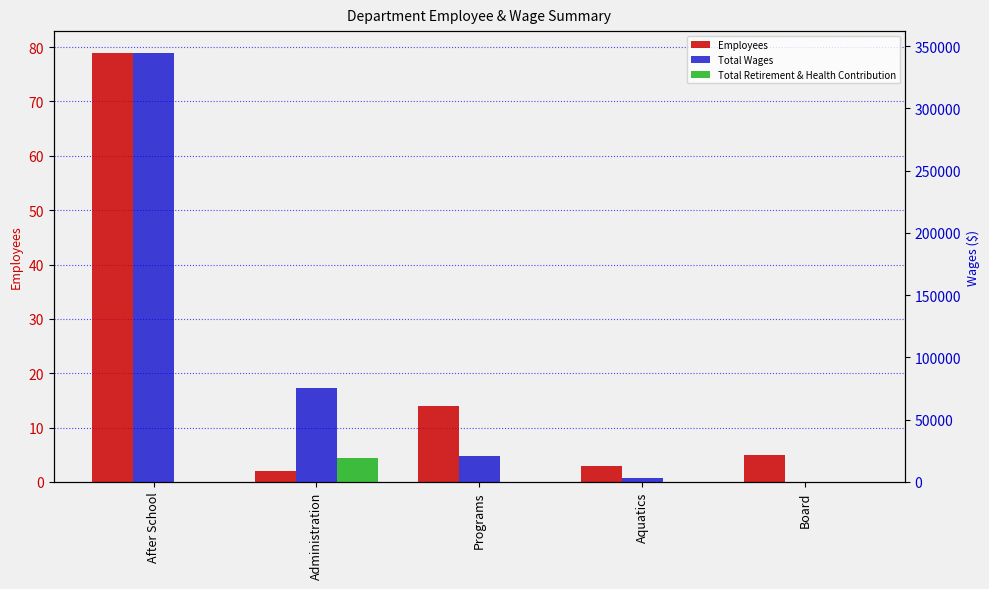

List the labels in order of Total Retirement & Health Contribution value, smallest first.

After School, Programs, Aquatics, Board, Administration